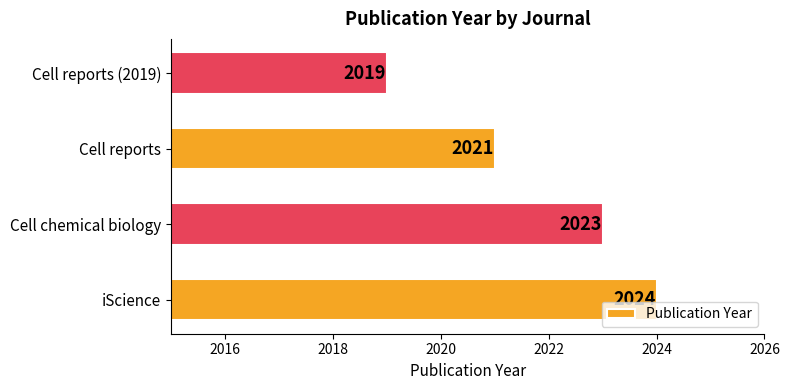

List the labels in order of value, smallest first.

Cell reports (2019), Cell reports, Cell chemical biology, iScience